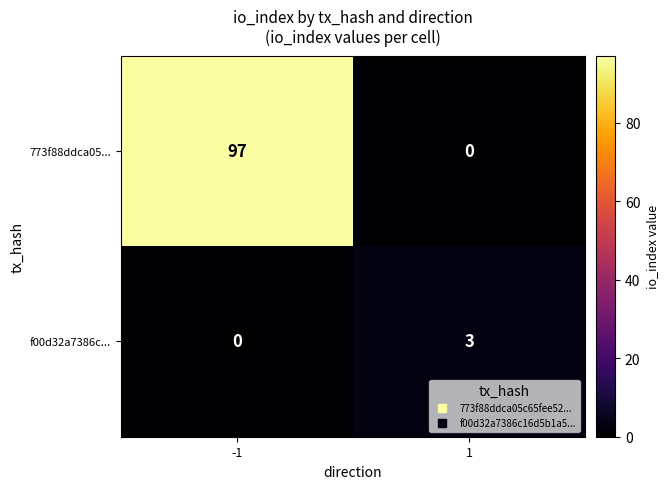

List the series in order of their peak value, lowest first.

f00d32a7386c..., 773f88ddca05...